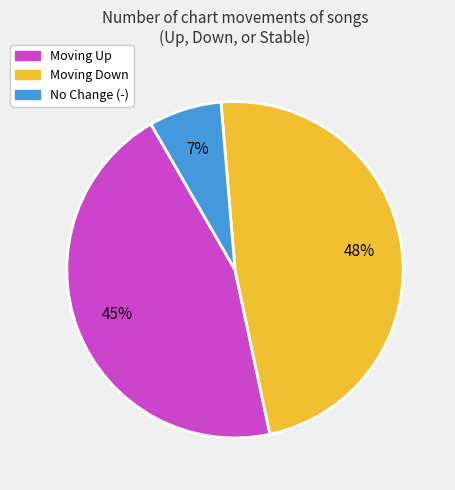

To the nearest percent, what is the average slice percentage?

33%